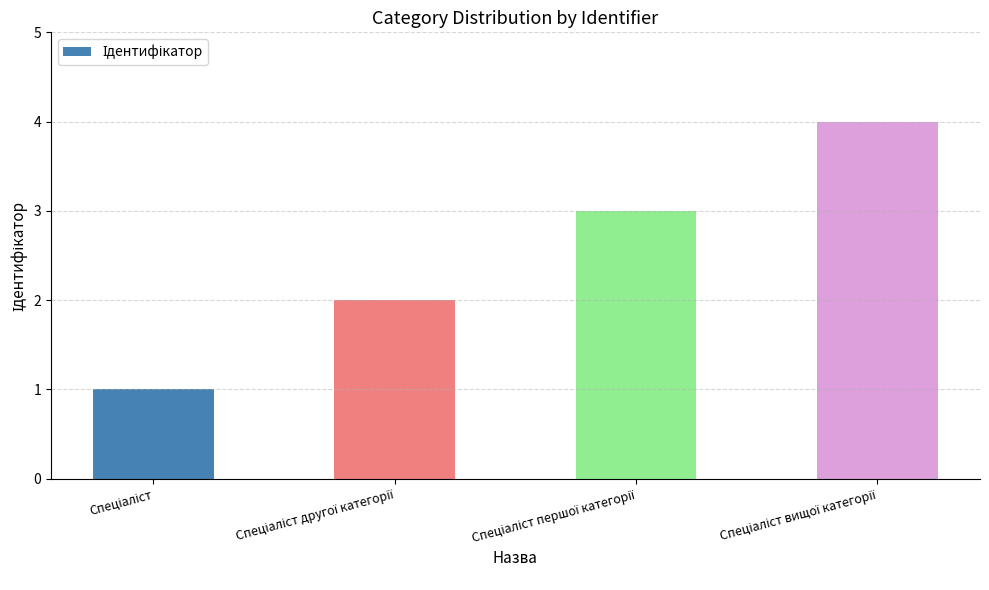

How many data points does each series have?

4